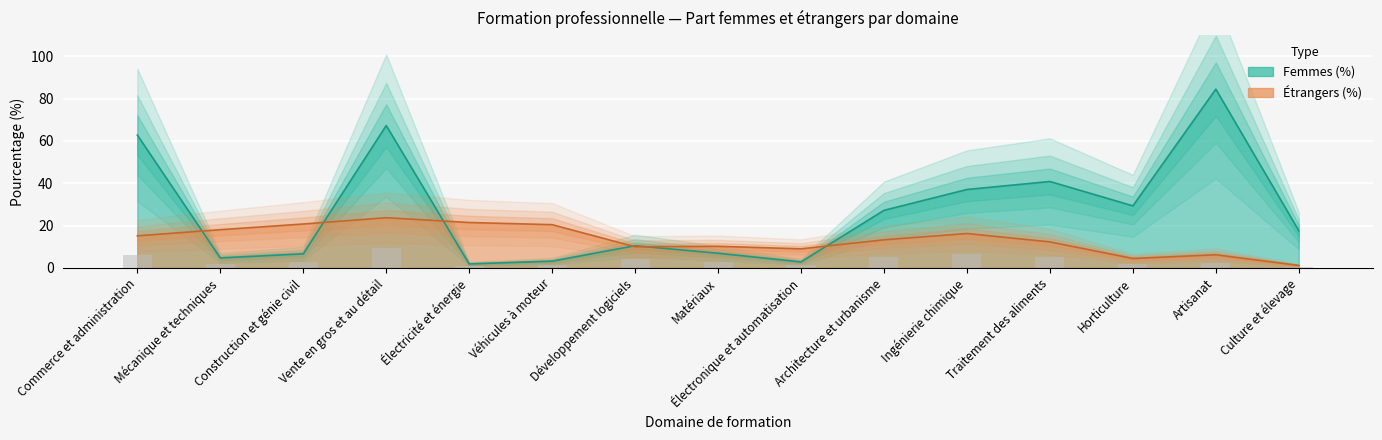

What is the label of the 8th bar from the right?

Matériaux